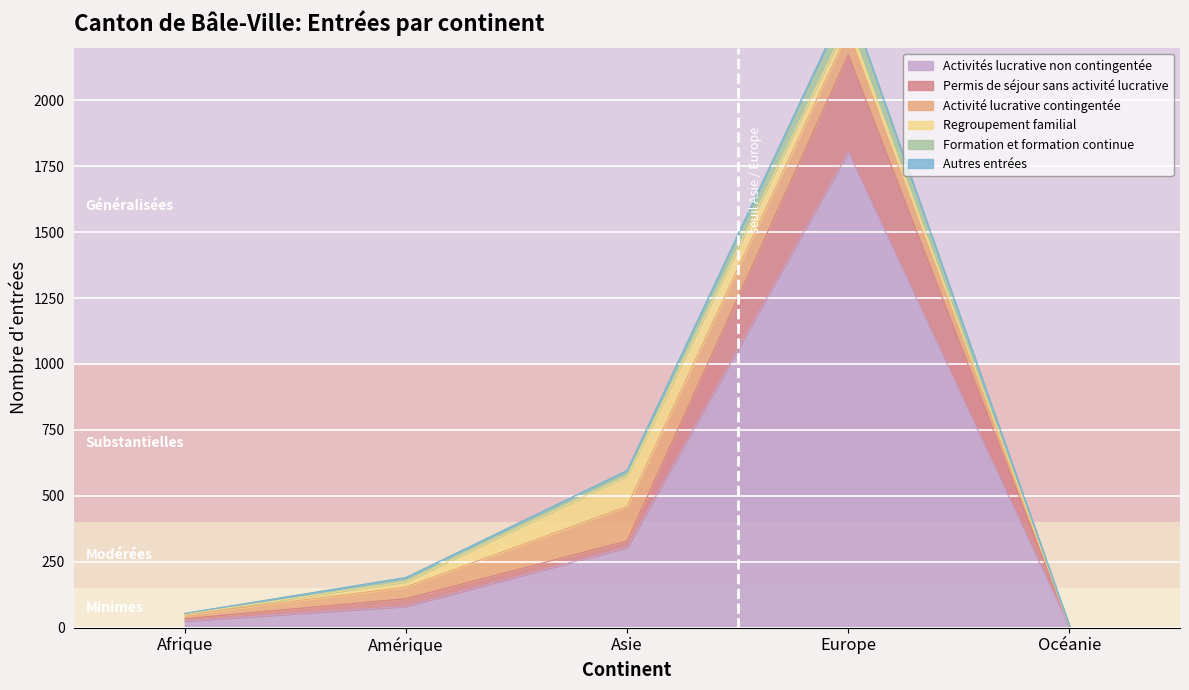

Where is Activités lucrative non contingentée nearest to the value 903?

Asie